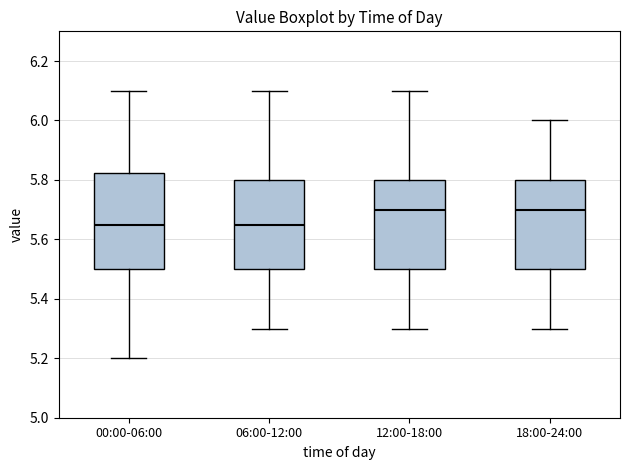

Reading left to right, read every box against the y-axis: the position of its median line, the range the box covers, and the ends of its whiskers. The values are not printed on the chart, so give them approximately, as read against the axis.

00:00-06:00: median 5.66, box 5.50 to 5.82, whiskers 5.20 to 6.10
06:00-12:00: median 5.66, box 5.50 to 5.80, whiskers 5.30 to 6.10
12:00-18:00: median 5.70, box 5.50 to 5.80, whiskers 5.30 to 6.10
18:00-24:00: median 5.70, box 5.50 to 5.80, whiskers 5.30 to 6.00